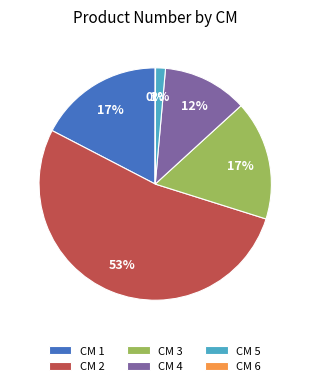

To the nearest percent, what is the average slice percentage?

17%